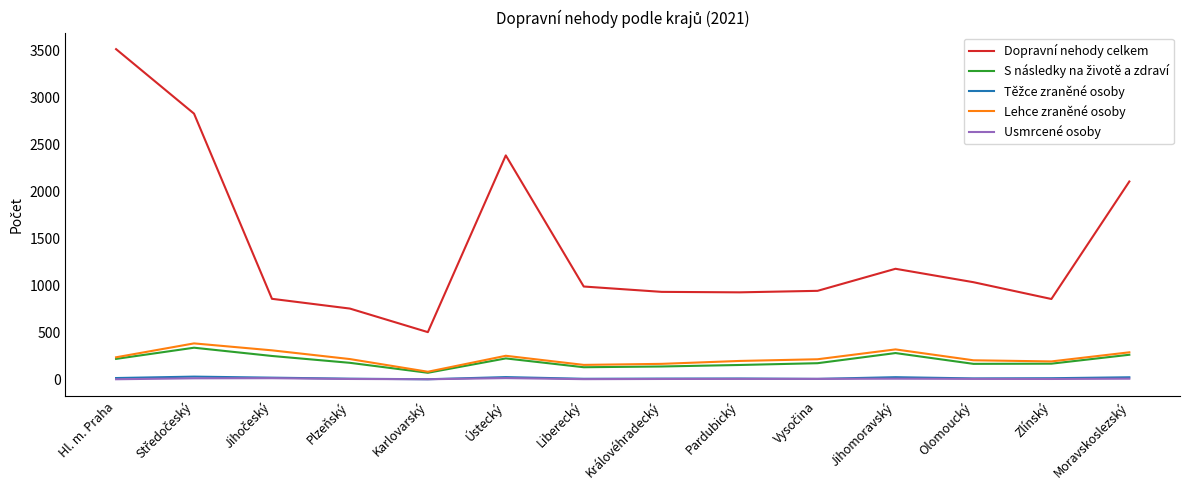

At which category is the sum across all series the highest?

Hl. m. Praha